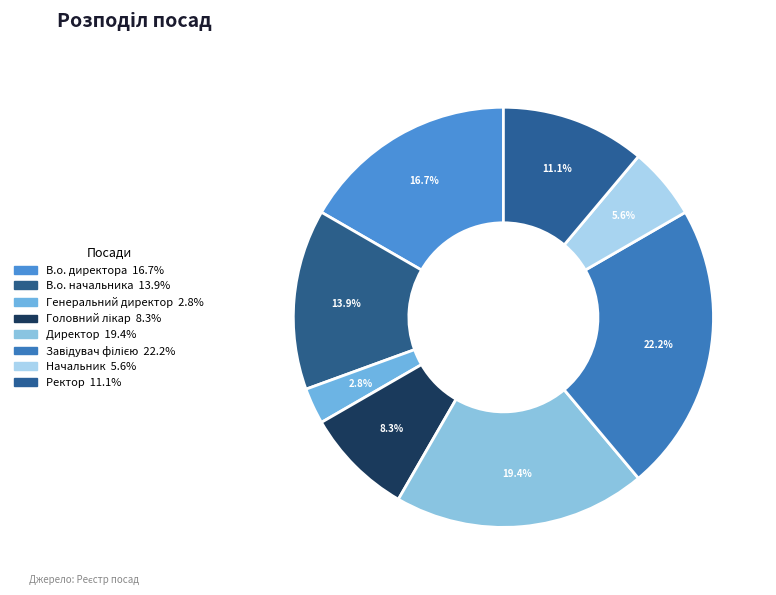

True or false: Начальник accounts for 6% of the total.

True